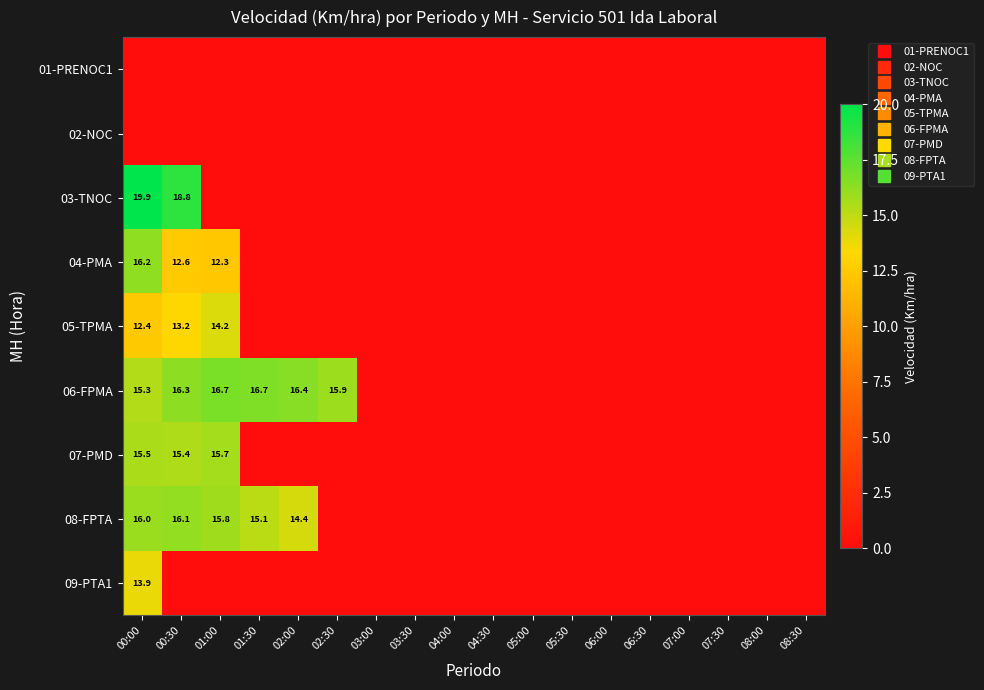

Which series has the largest range (max minus min)?

03-TNOC